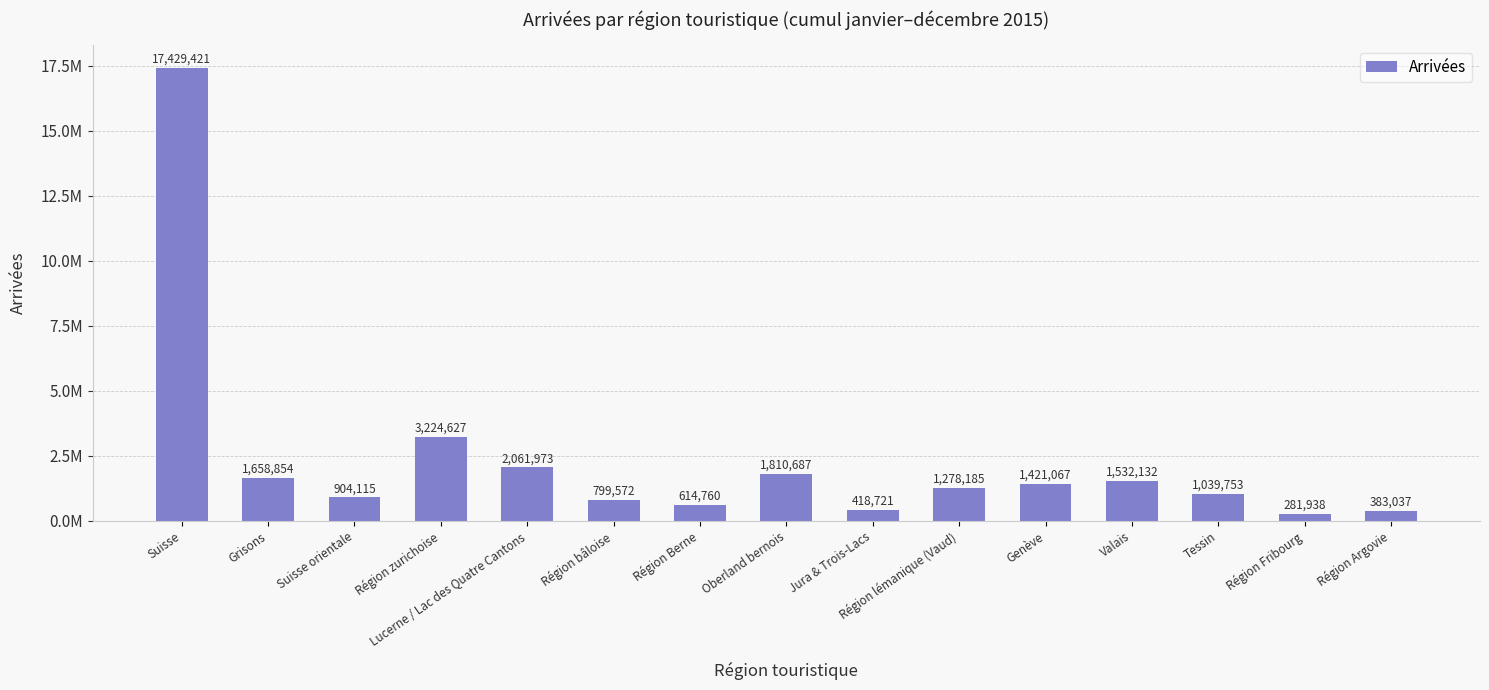

The value at Région Argovie is 383037. True or false?

True